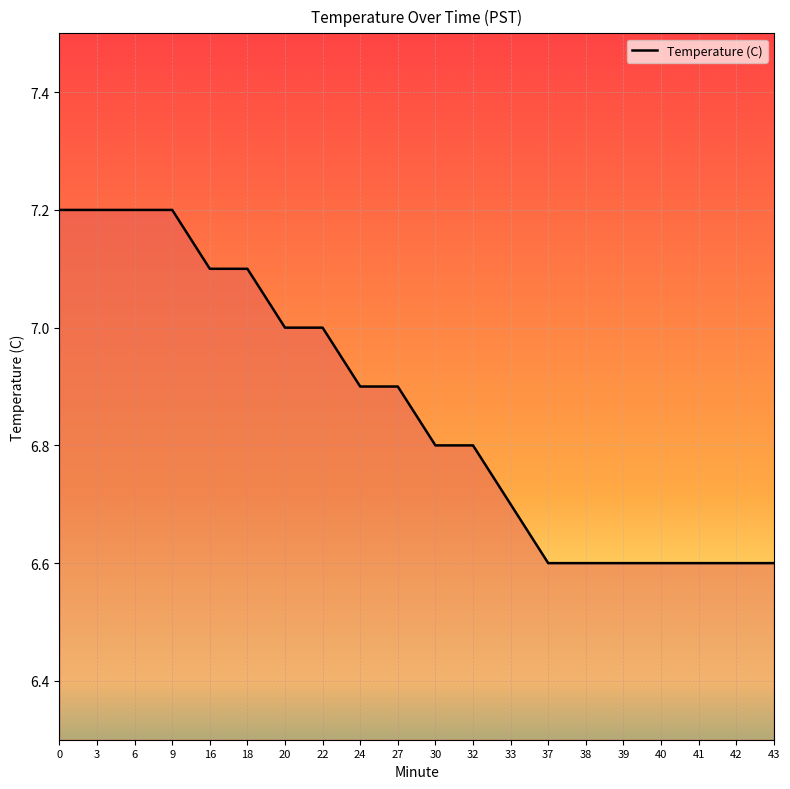

What value does the data have at 20?

7.0